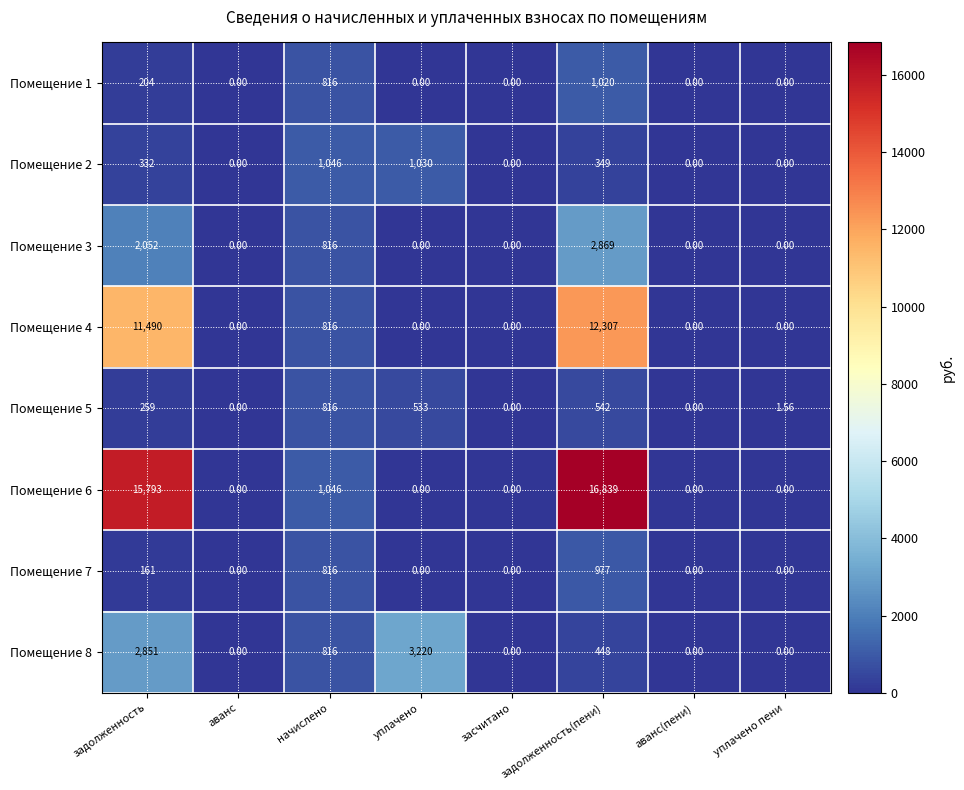

Where is Помещение 2 nearest to the value 523?

задолженность(пени)